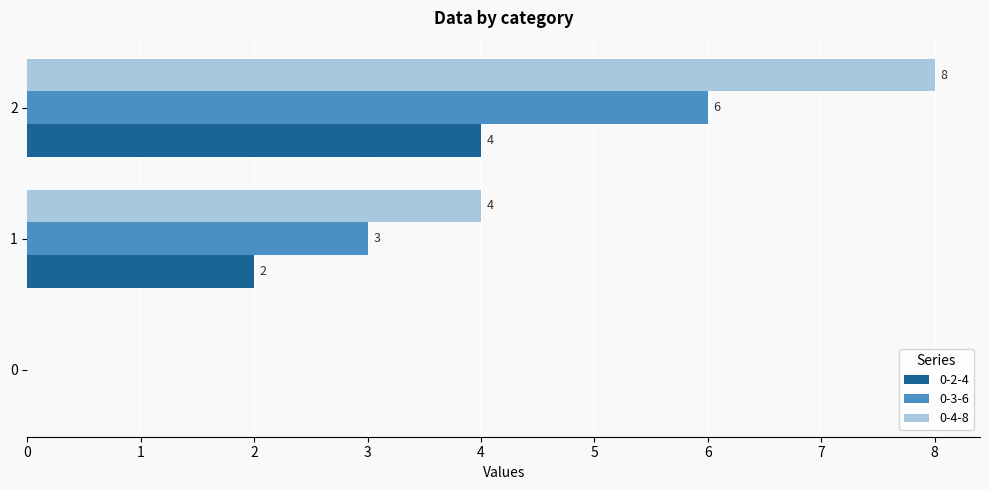

What is the total value across all series at 2?

18